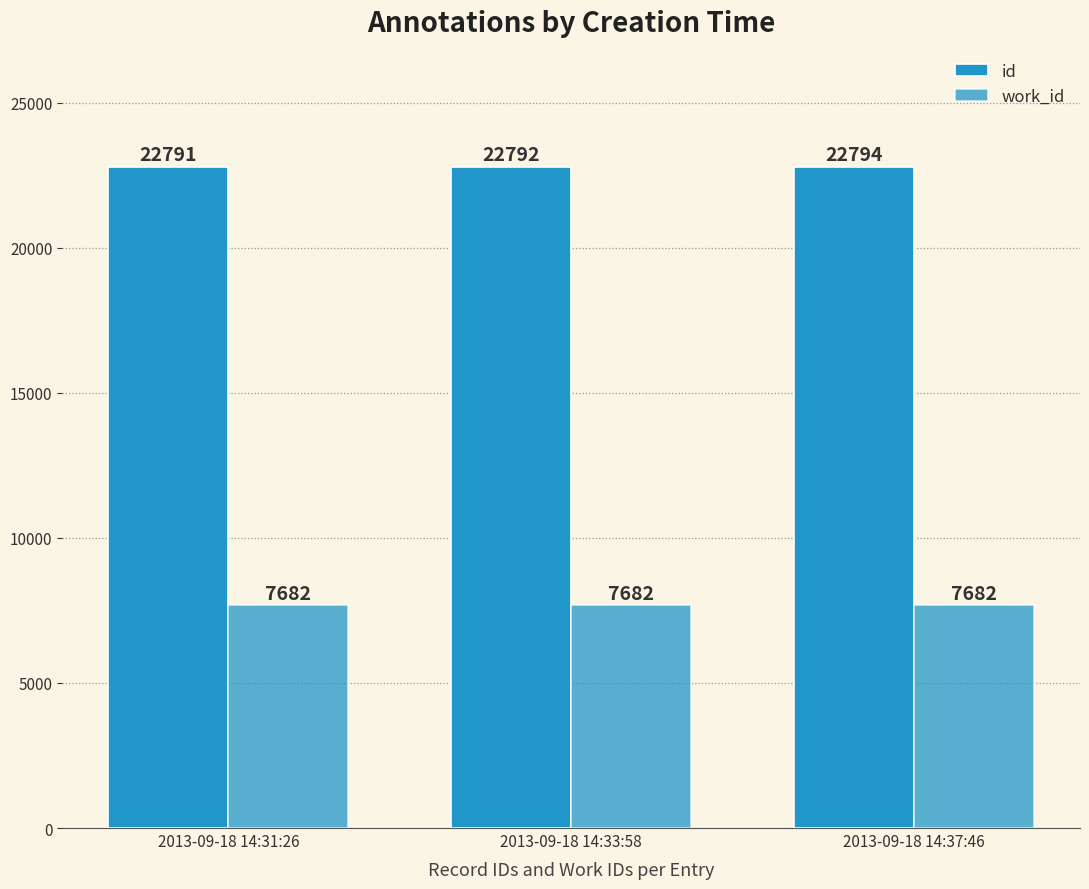

What is the spread (max minus min) of values at 2013-09-18 14:37:46?

15112